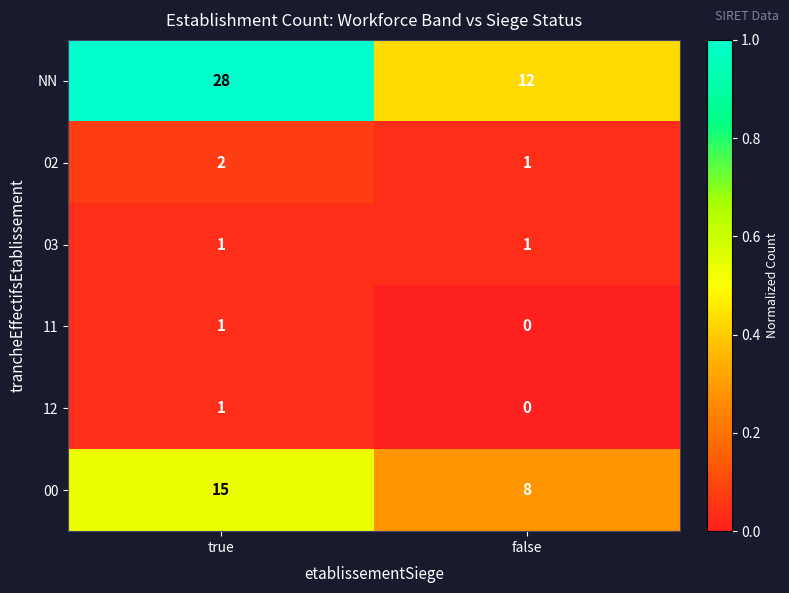

How many distinct data groups are displayed?

6